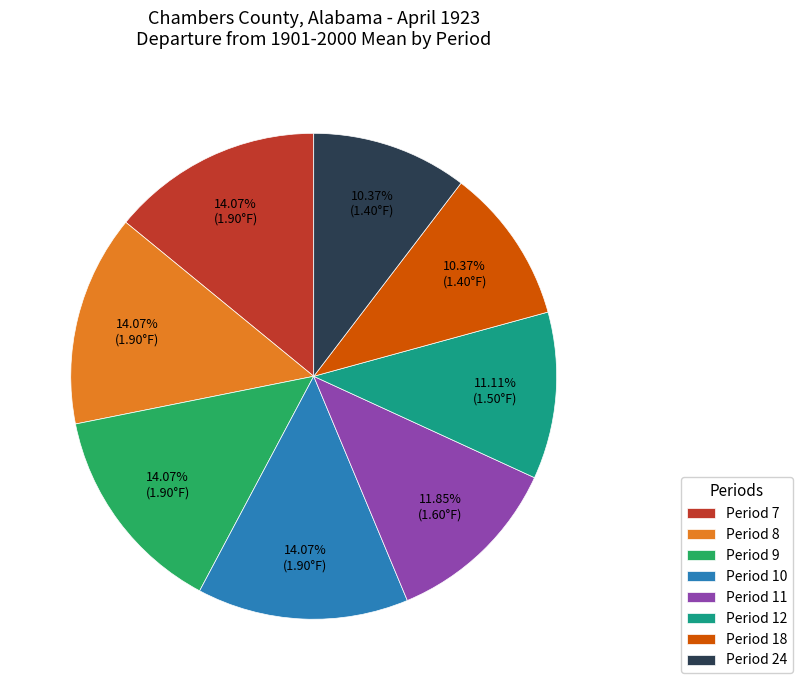

What is the ratio of the value at Period 8 to the value at Period 24?

1.4